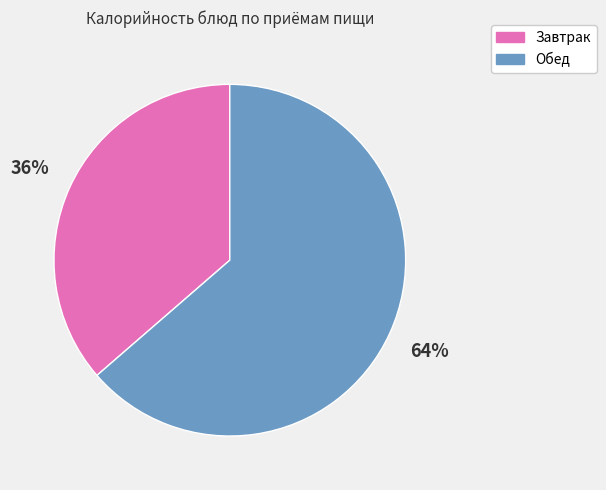

Between Обед and Завтрак, which is larger?

Обед